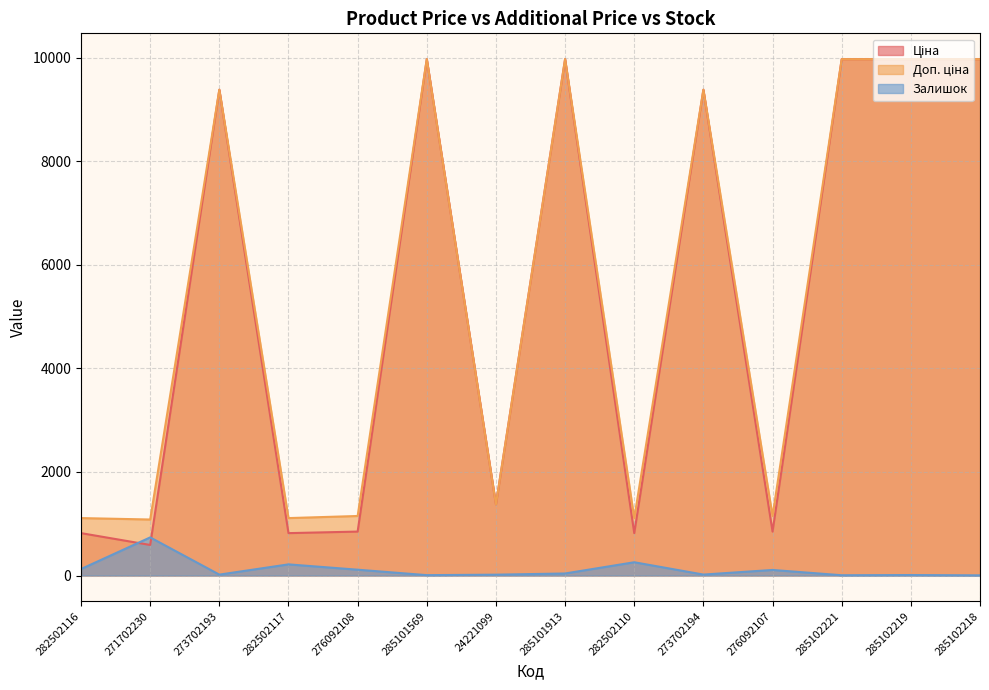

How many lines are shown in the chart?

3